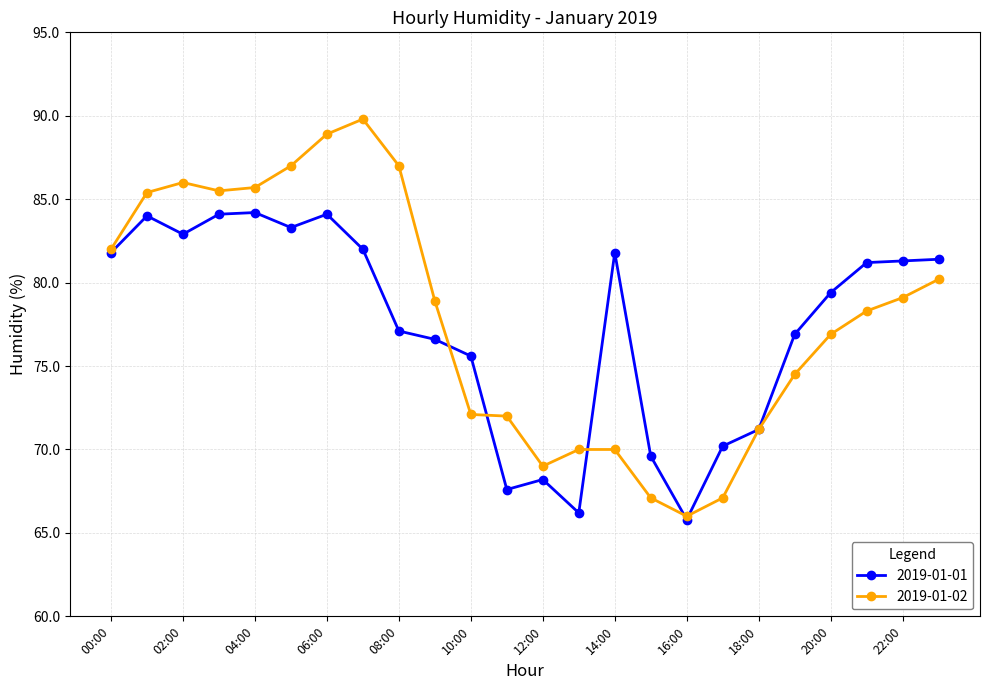

What is the difference between the maximum and second lowest values in the 2019-01-02 series?

22.7